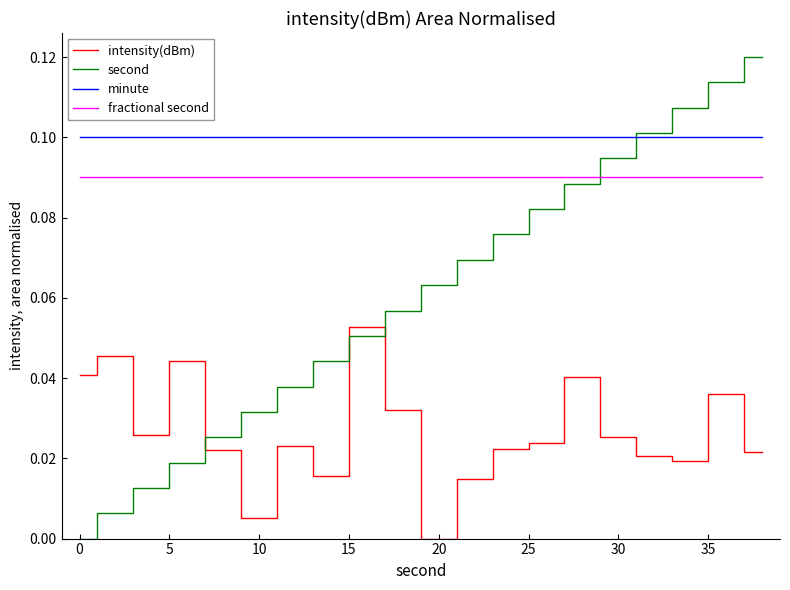

Which series ends up on top after the final intersection of second and intensity(dBm)?

second